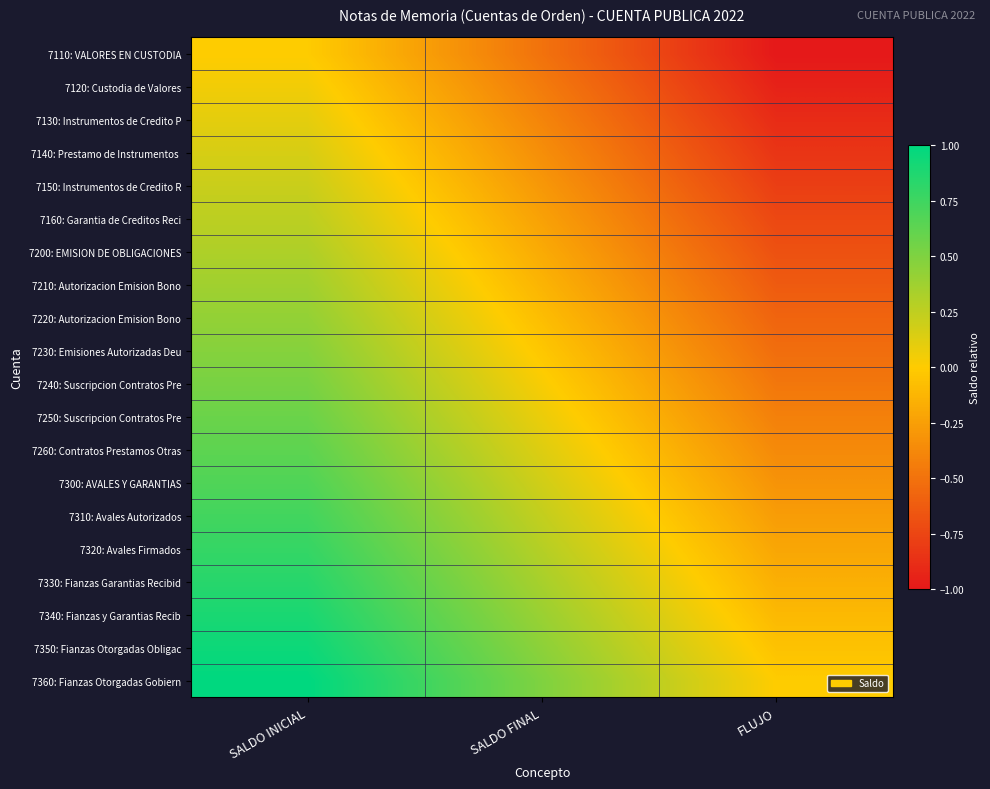

Which label corresponds to the smallest value in the chart?

FLUJO